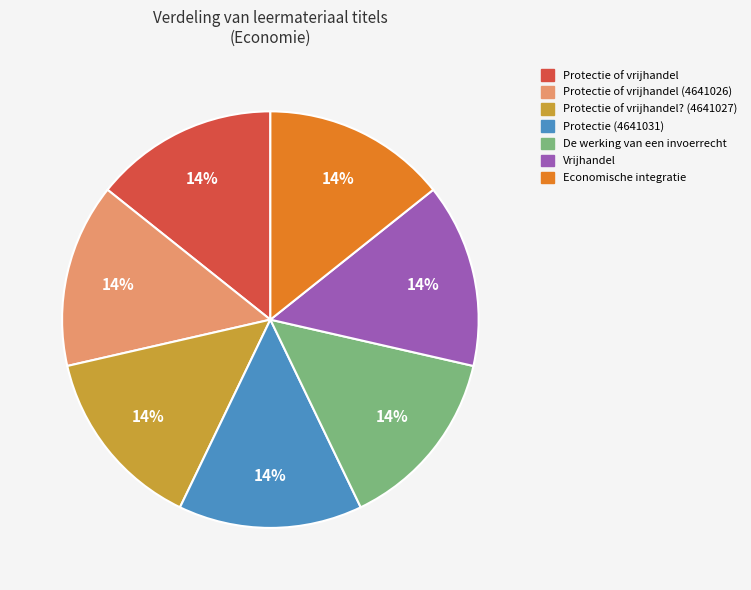

What percentage is the Protectie of vrijhandel? (4641027) slice, to the nearest percent?

14%